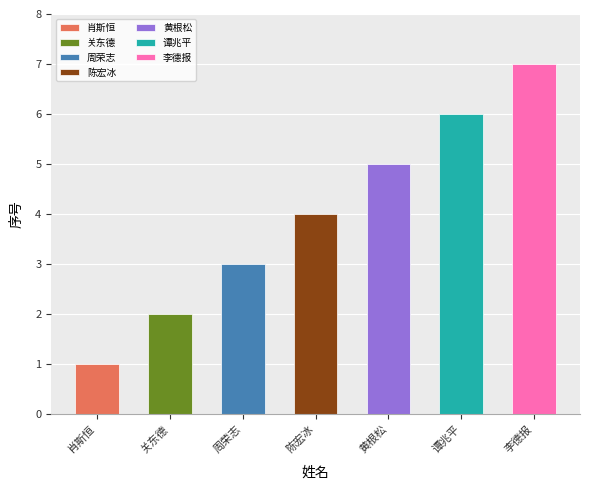

Count the number of categories in the chart.

7